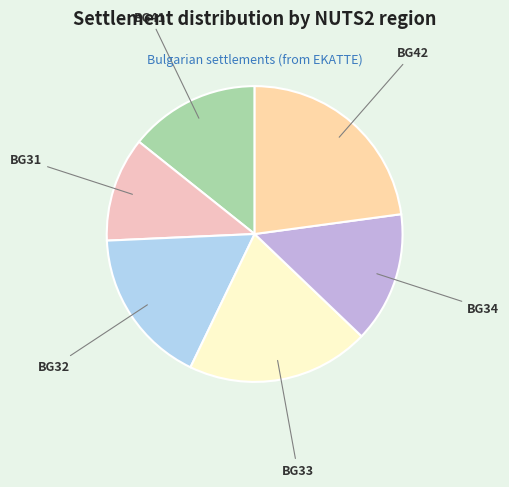

The BG42 slice represents 12% of the pie. True or false?

False